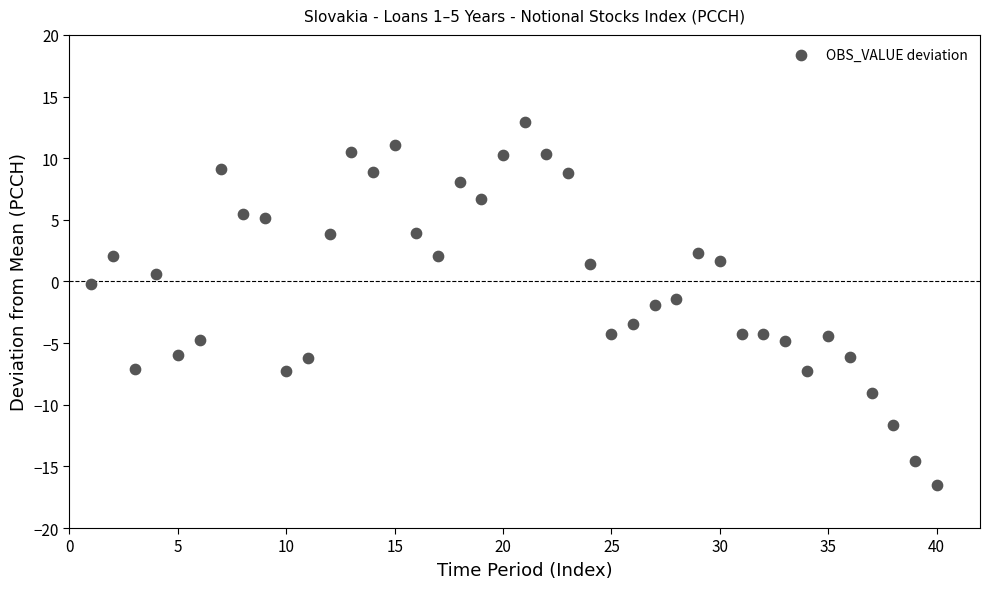

What is the range of X values (max minus min)?

39.0